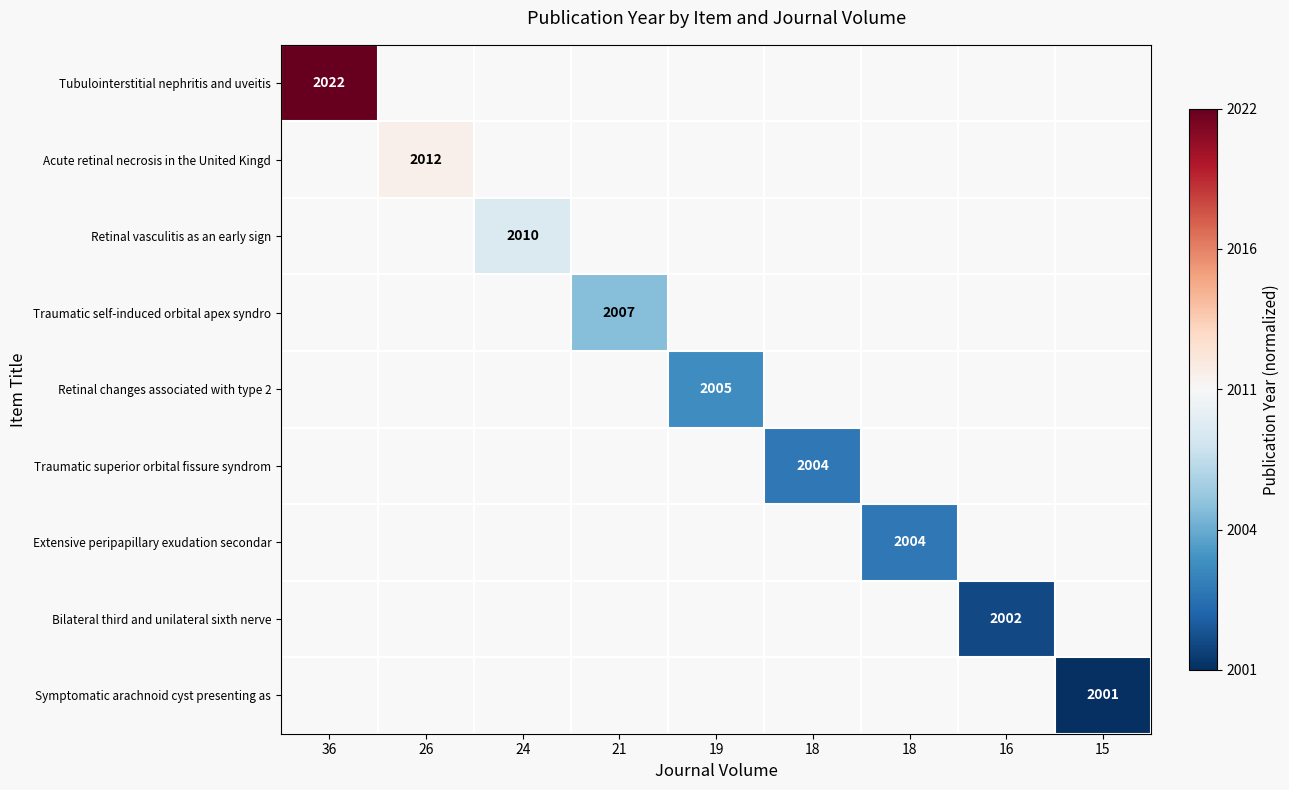

Which label corresponds to the smallest value in the chart?

15